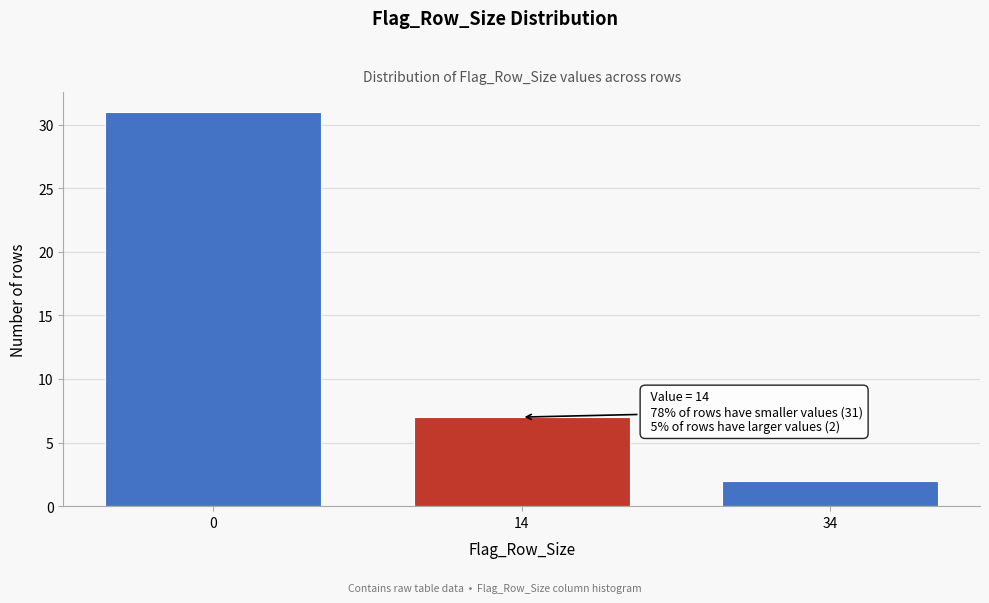

Reading right to left, list all the values displayed in this chart.

2	7	31